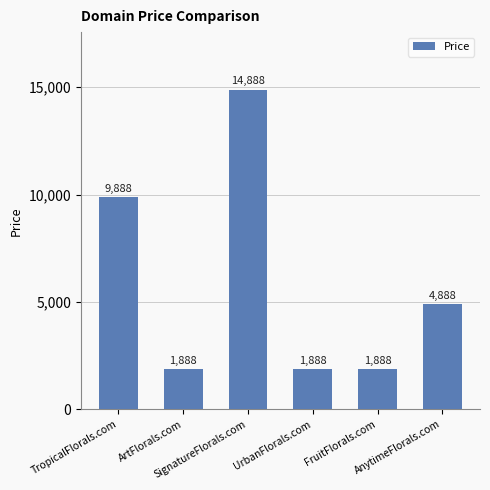

How many data points does each series have?

6